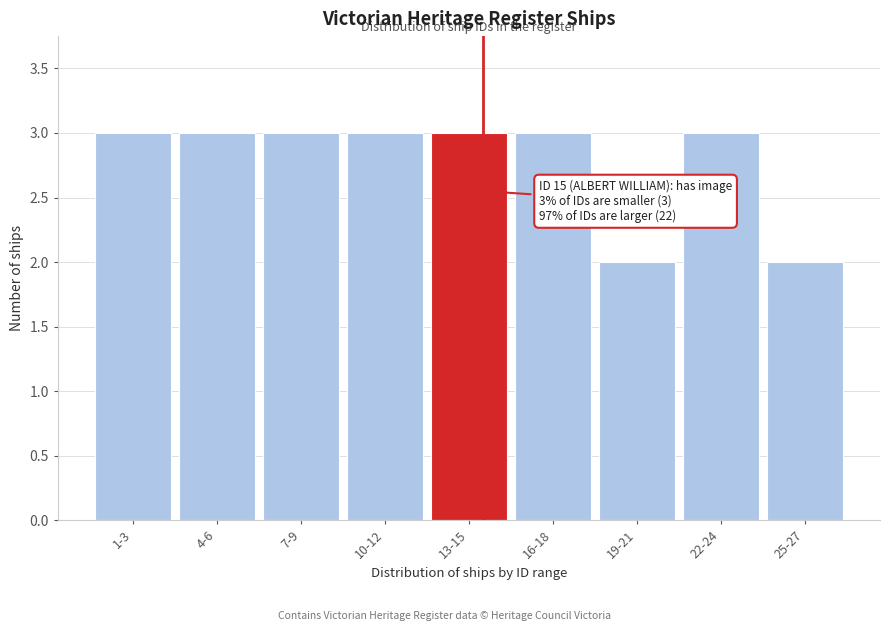

Reading right to left, list all the values displayed in this chart.

25-27=2	22-24=3	19-21=2	16-18=3	13-15=3	10-12=3	7-9=3	4-6=3	1-3=3